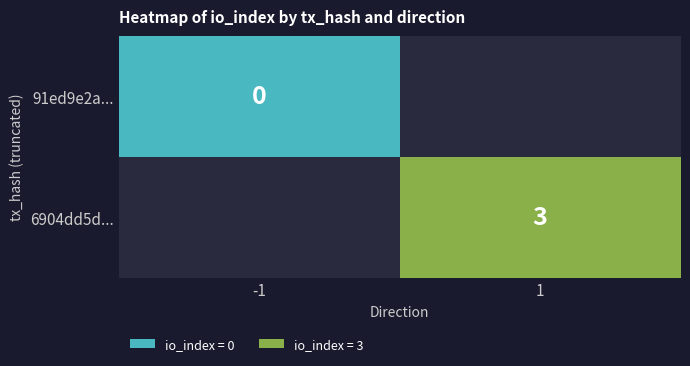

The value of 6904dd5d... at 1 is 5. True or false?

False